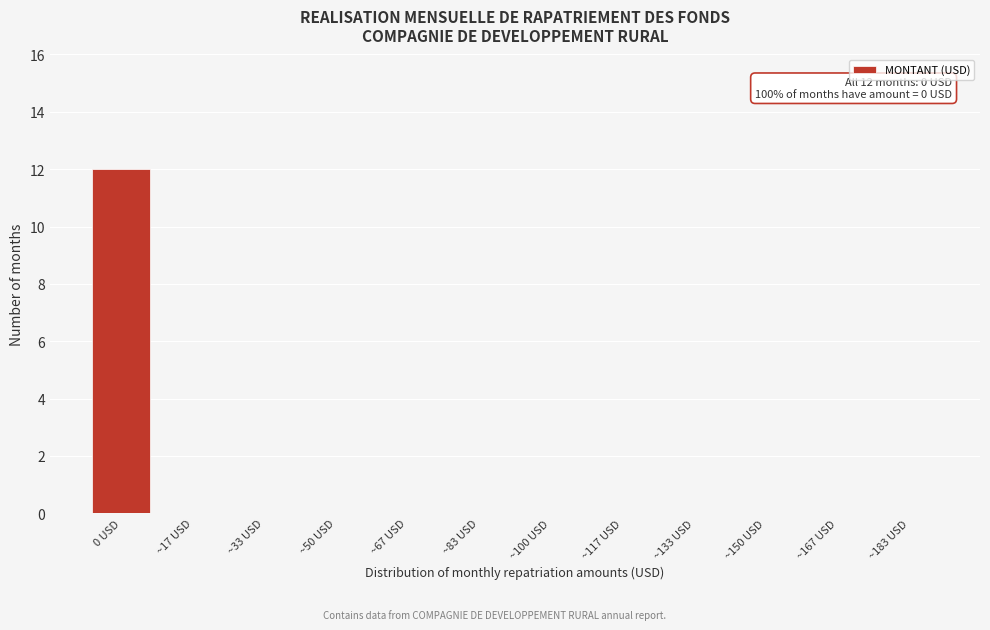

Reading left to right, extract all data points from this chart.

0 USD=12	~17 USD=0	~33 USD=0	~50 USD=0	~67 USD=0	~83 USD=0	~100 USD=0	~117 USD=0	~133 USD=0	~150 USD=0	~167 USD=0	~183 USD=0